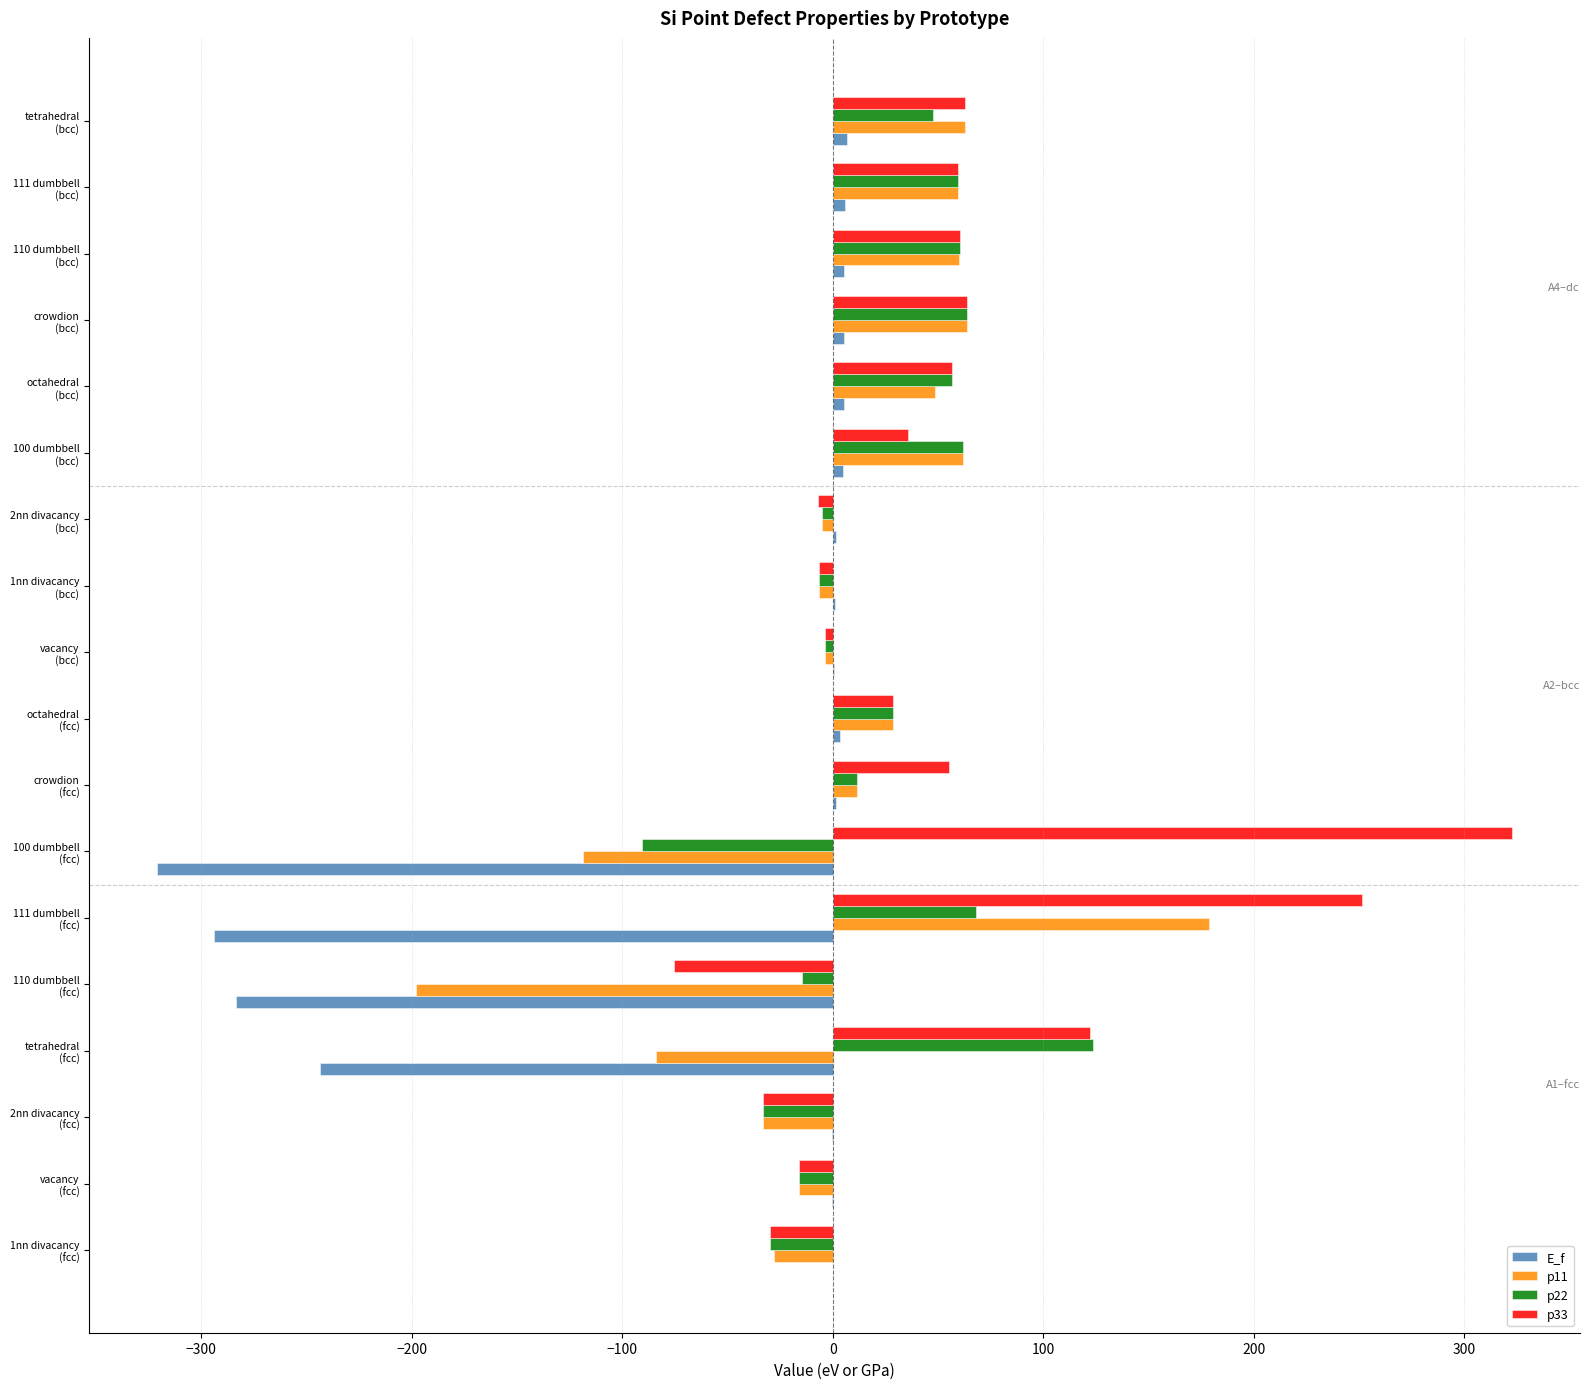

What is the sum of all p33 values?

946.8